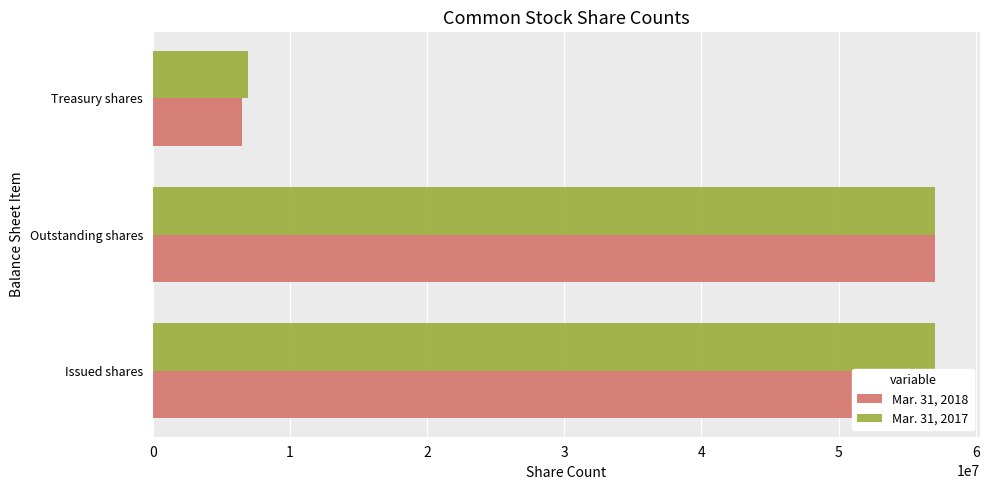

Reading left to right, what are all the values shown in this chart?

Mar. 31, 2018: 57431299	57014319	6533140
Mar. 31, 2017: 57014319	57014319	6950120